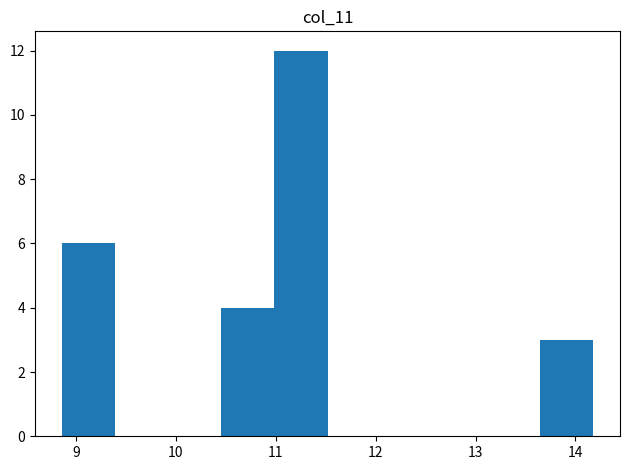

What is the height of the bar covering 11.0 to 11.5 on the x-axis? Neither the bar edges nor the heights are printed on the chart, so give them approximately, as read against the axes.

12